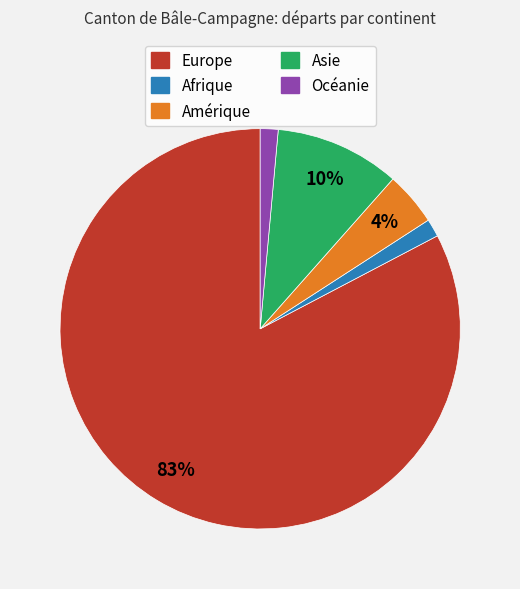

Which slice is the largest?

Europe